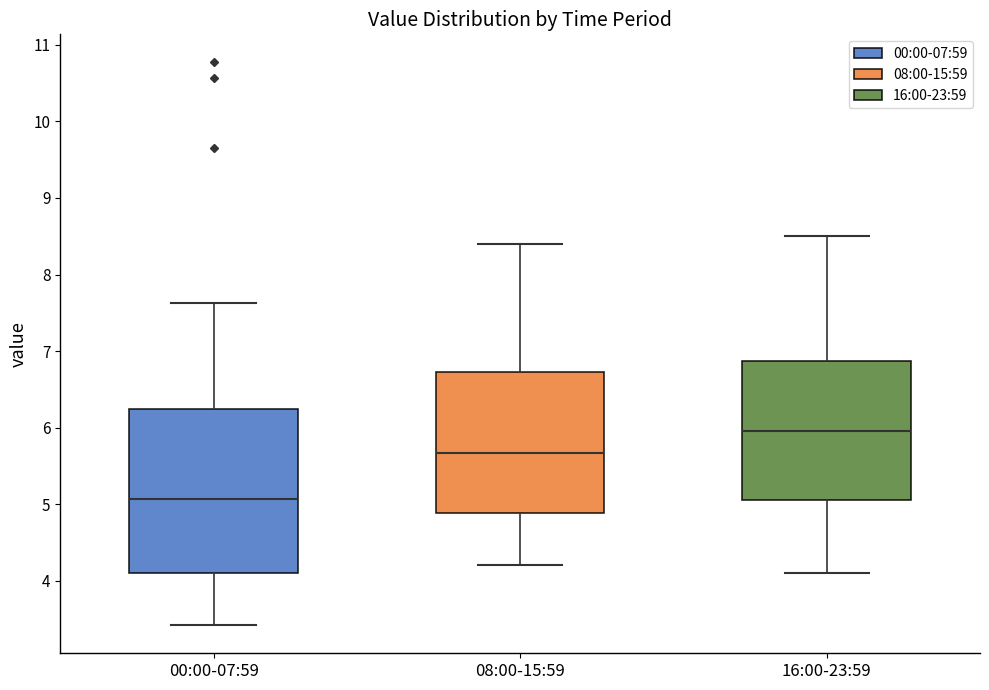

Reading left to right, transcribe this box plot: for each box, give where its median line is, the range the box spans, and where its two whiskers end, as read against the y-axis. The values are not printed on the chart, so give them approximately, as read against the axis.

00:00-07:59: median 5.1, box 4.1 to 6.2, whiskers 3.4 to 7.6
08:00-15:59: median 5.7, box 4.9 to 6.7, whiskers 4.2 to 8.4
16:00-23:59: median 6.0, box 5.1 to 6.9, whiskers 4.1 to 8.5